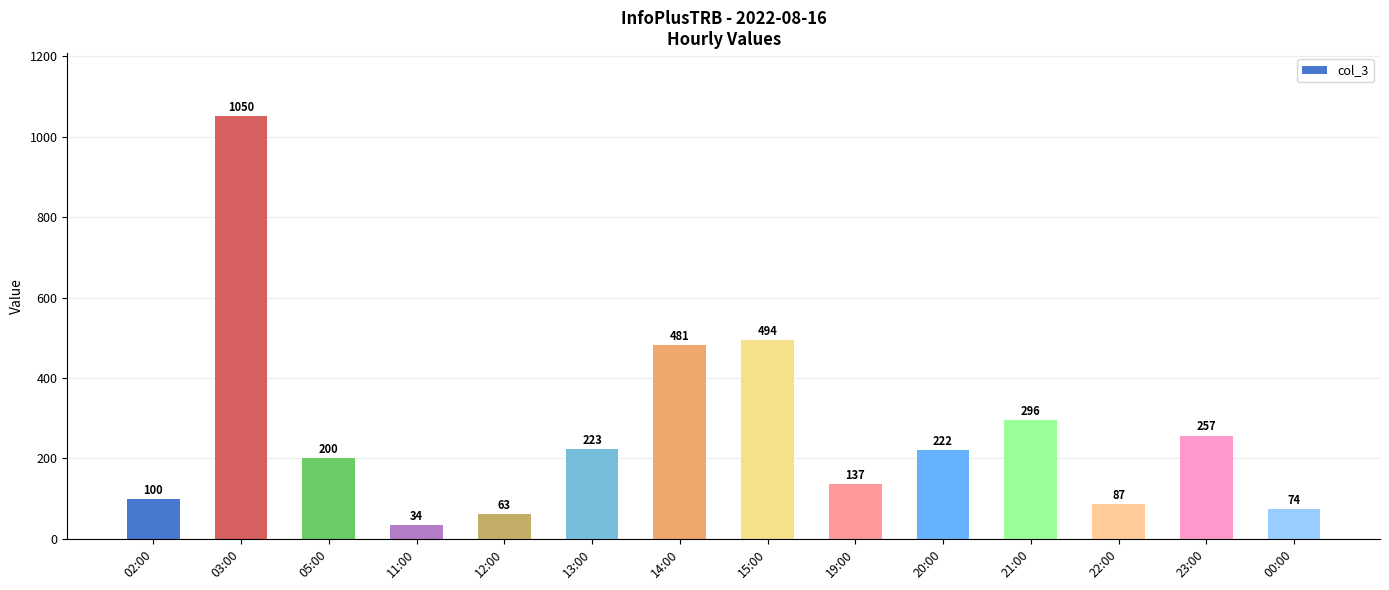

Where is the data nearest to the value 542?

15:00